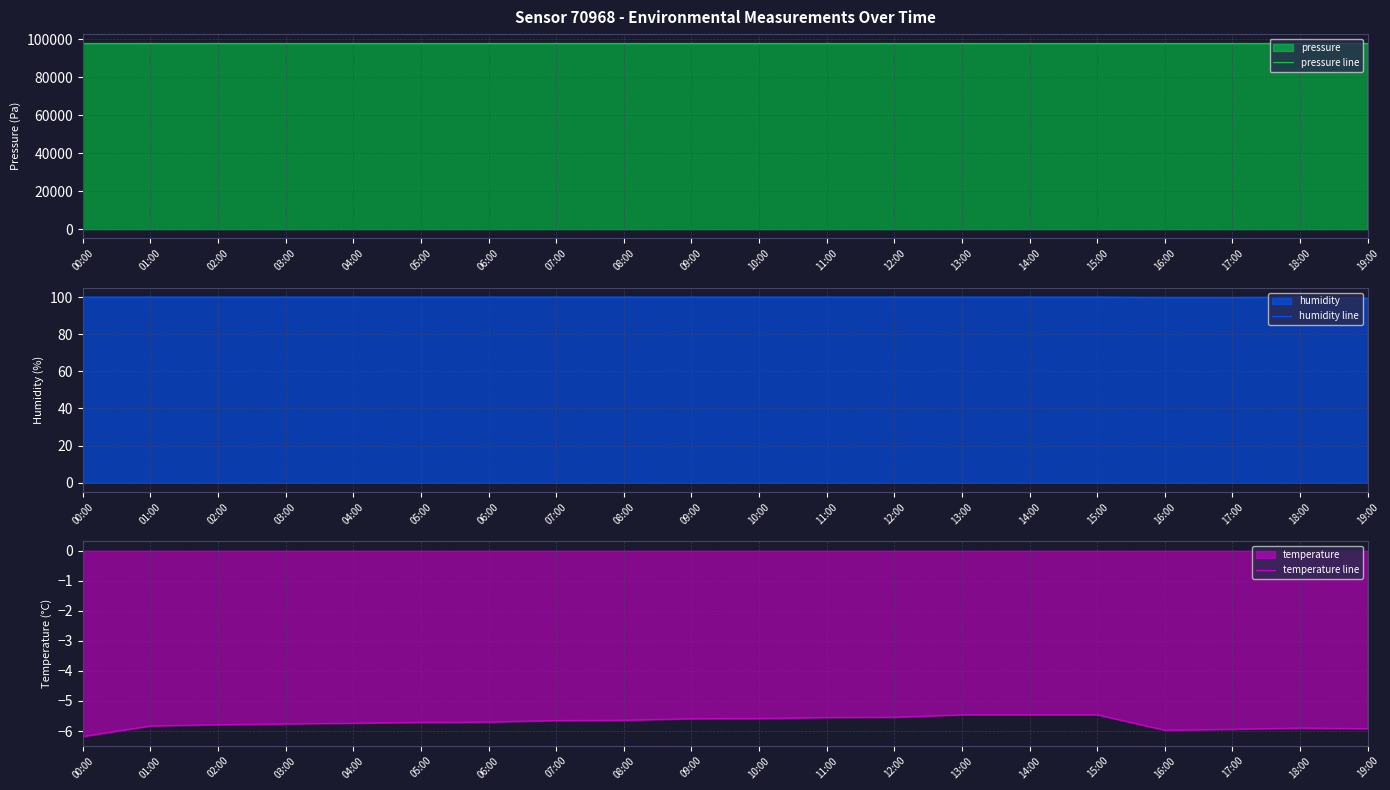

What is the sum of all humidity line values?

1999.0